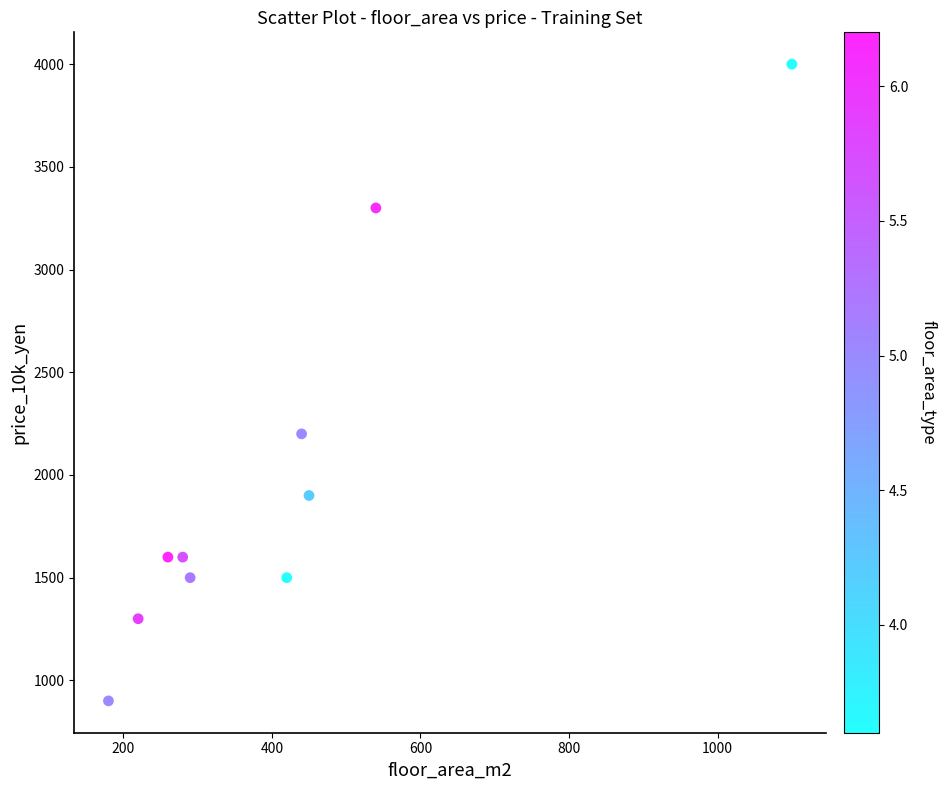

What Y value in the scatter plot is closest to 2450?

2200